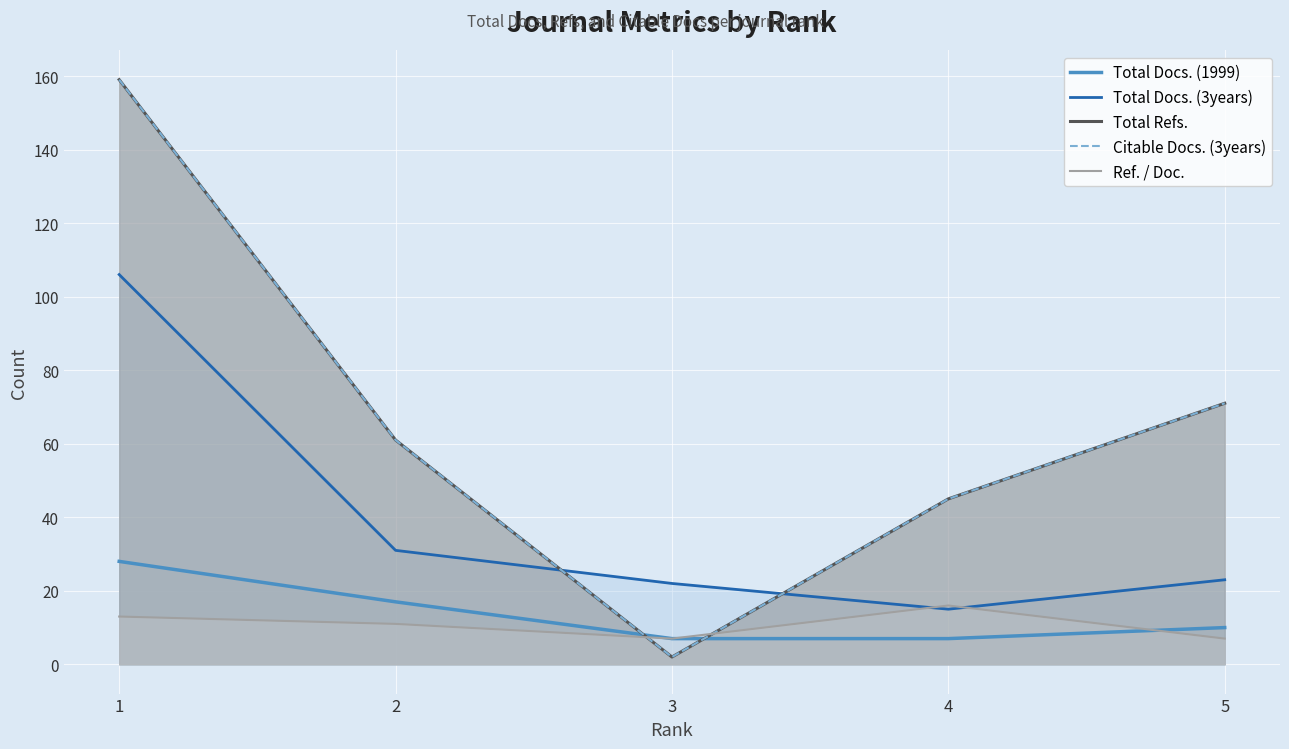

How many data points does each series have?

5